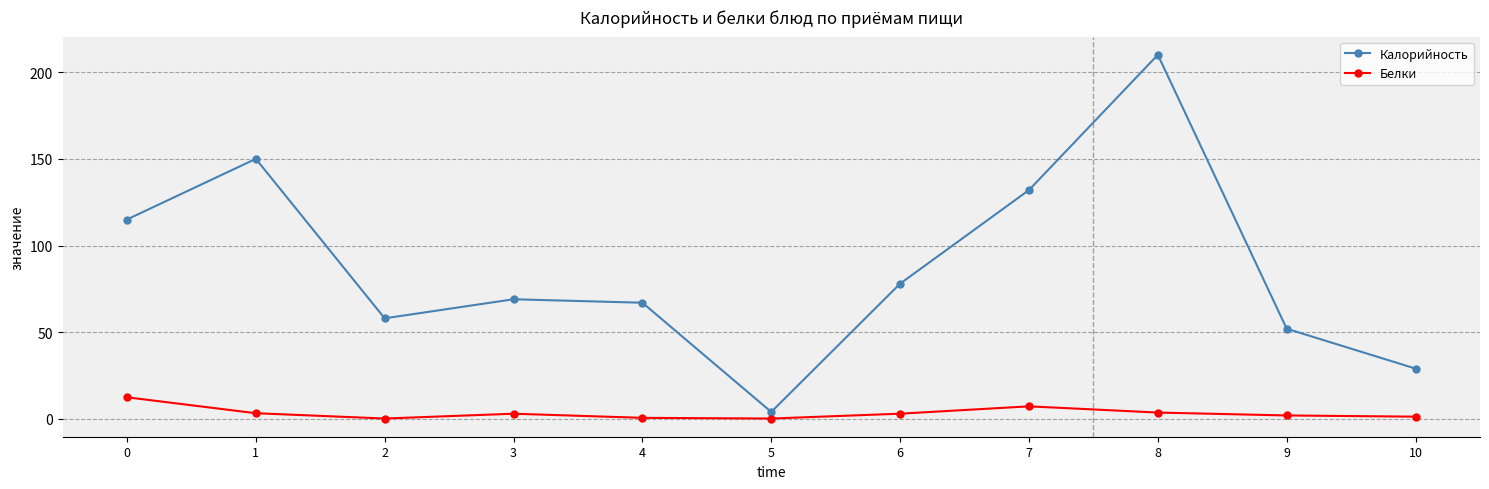

In Калорийность, how many points are higher than both neighbors (excluding endpoints)?

3